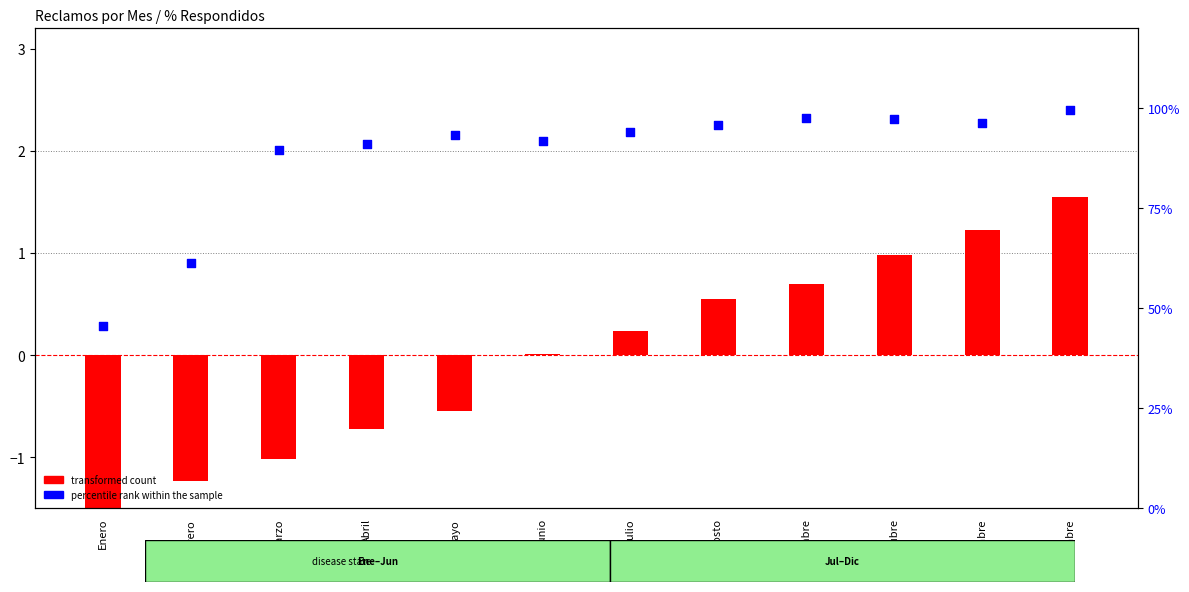

At which category is the sum across all series the highest?

Diciembre